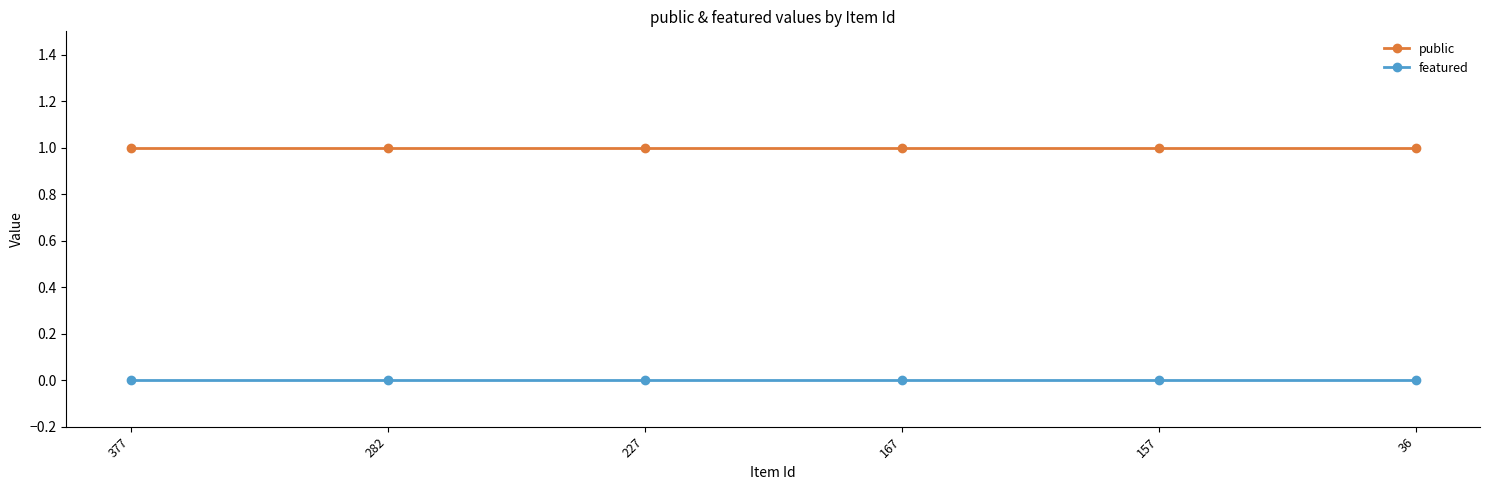

What is the value of the public point at the 2nd from the left?

1